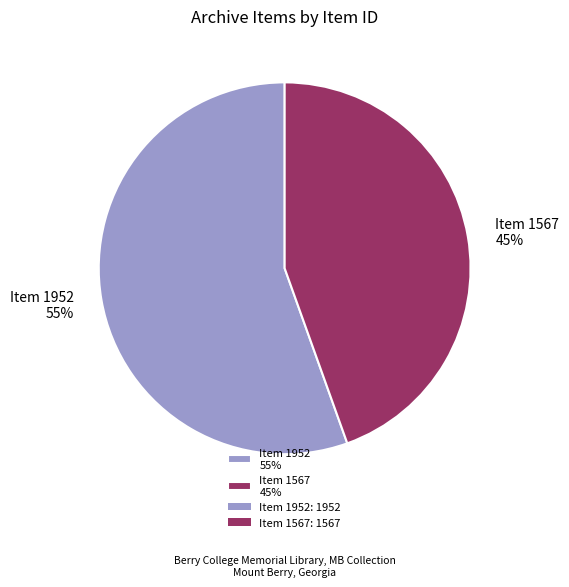

Is there a majority slice in this chart?

Yes